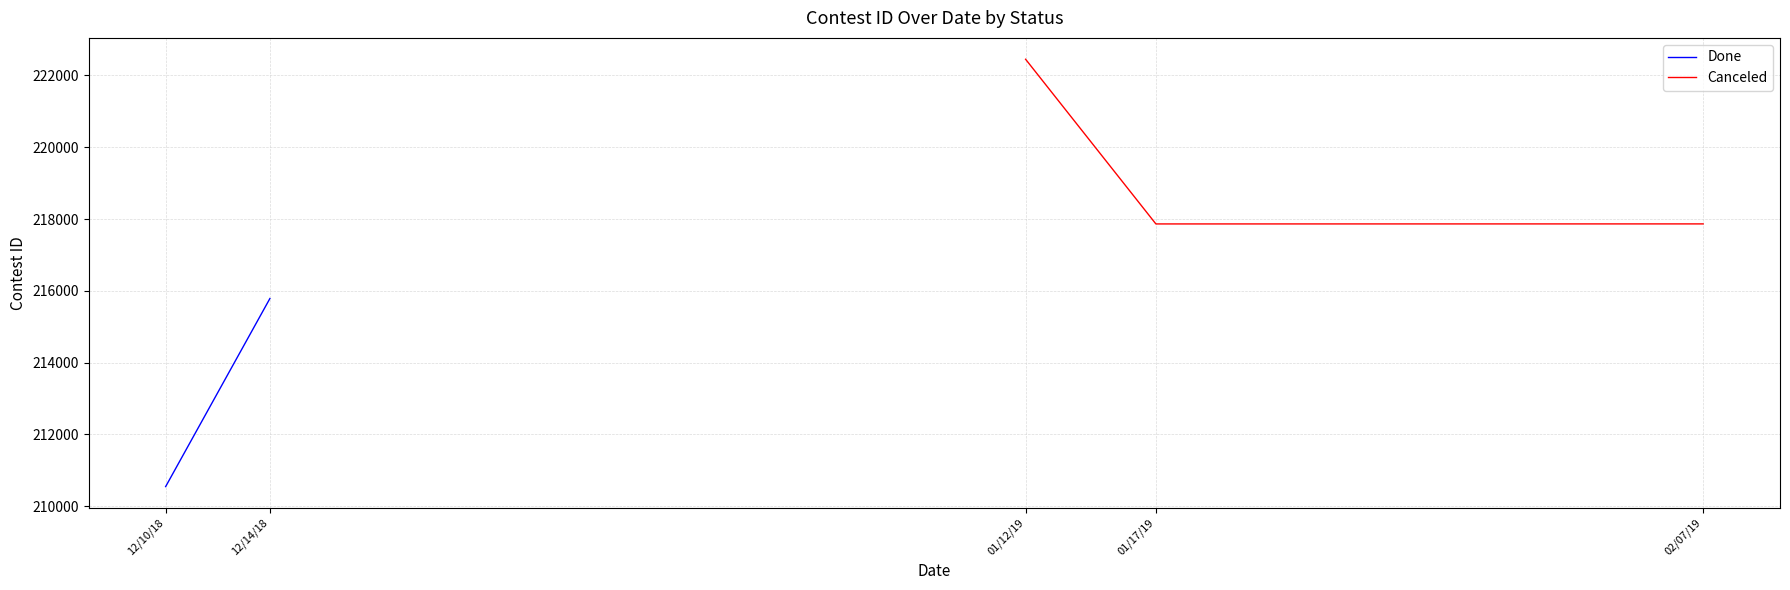

How many data points are above 217864?

1